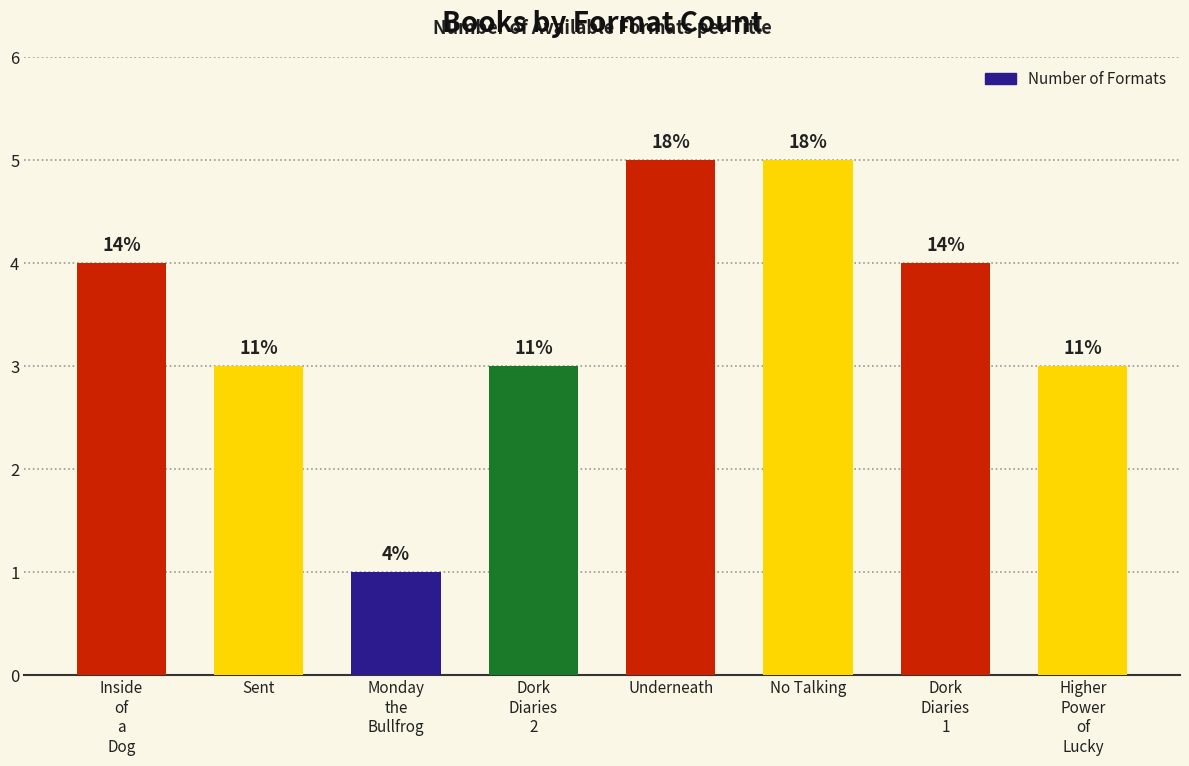

Rank the categories by value from lowest to highest.

Monday
the
Bullfrog, Sent, Dork
Diaries
2, Higher
Power
of
Lucky, Inside
of
a
Dog, Dork
Diaries
1, Underneath, No Talking